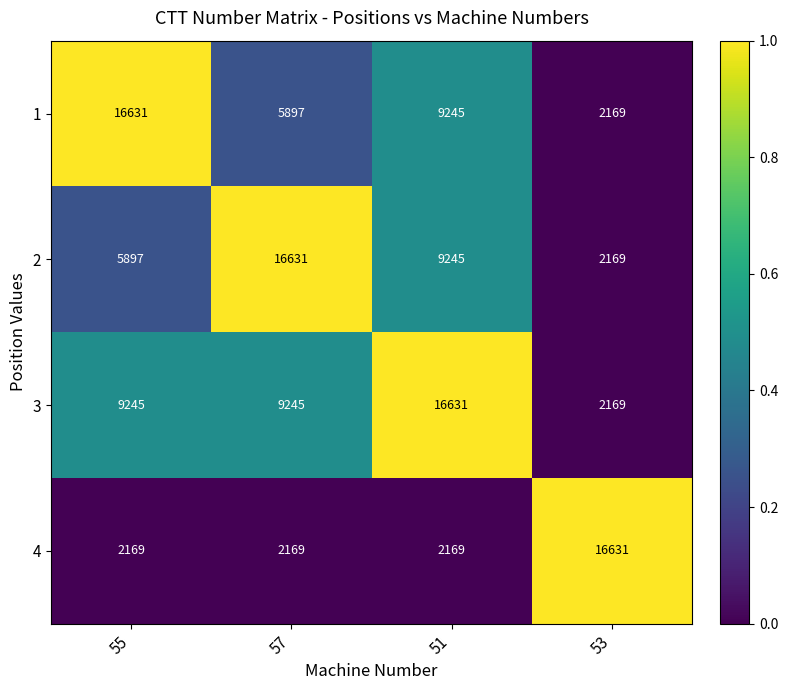

How many 4 values are between 2169 and 16631?

4